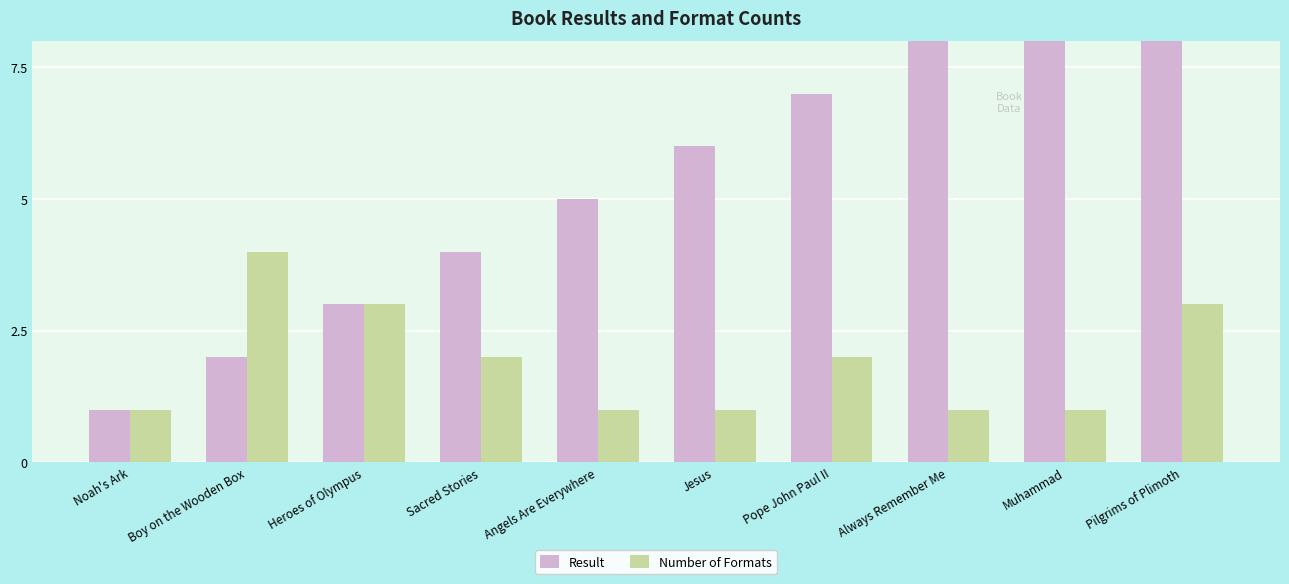

What is the value of the Number of Formats bar at the 3rd from the left?

3